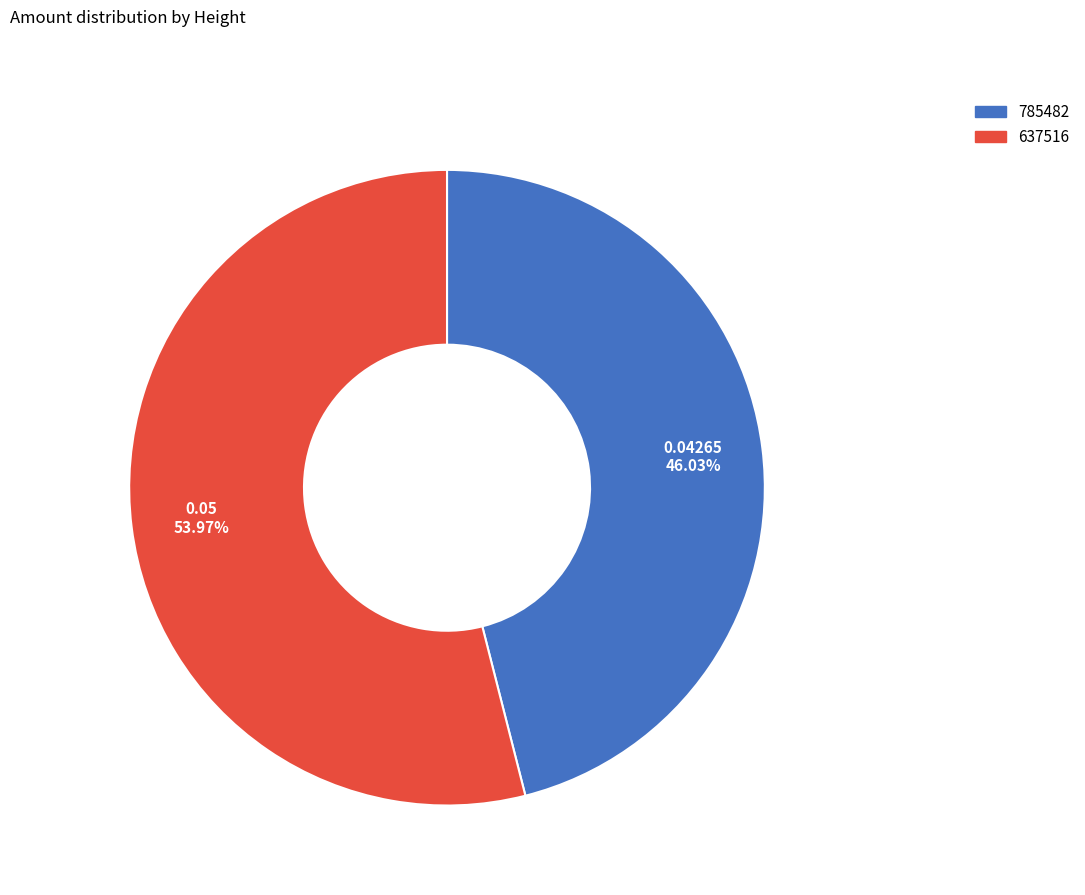

Is it true that 785482 is 56% of the pie?

False